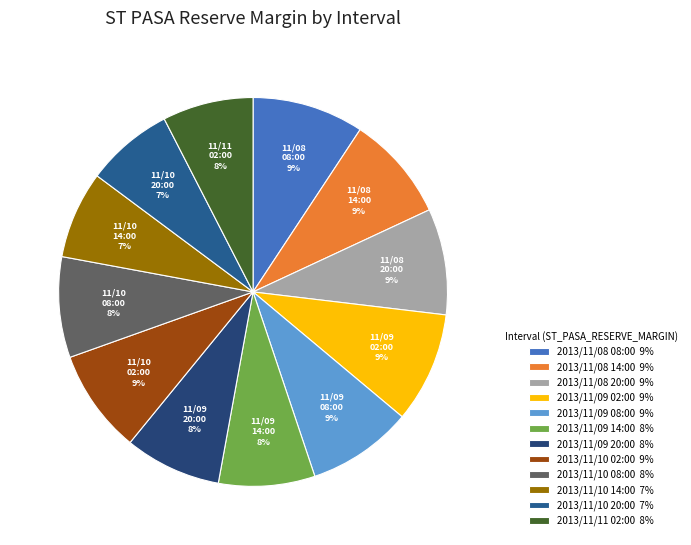

What percentage is the 2013/11/10 14:00 slice, to the nearest percent?

7%